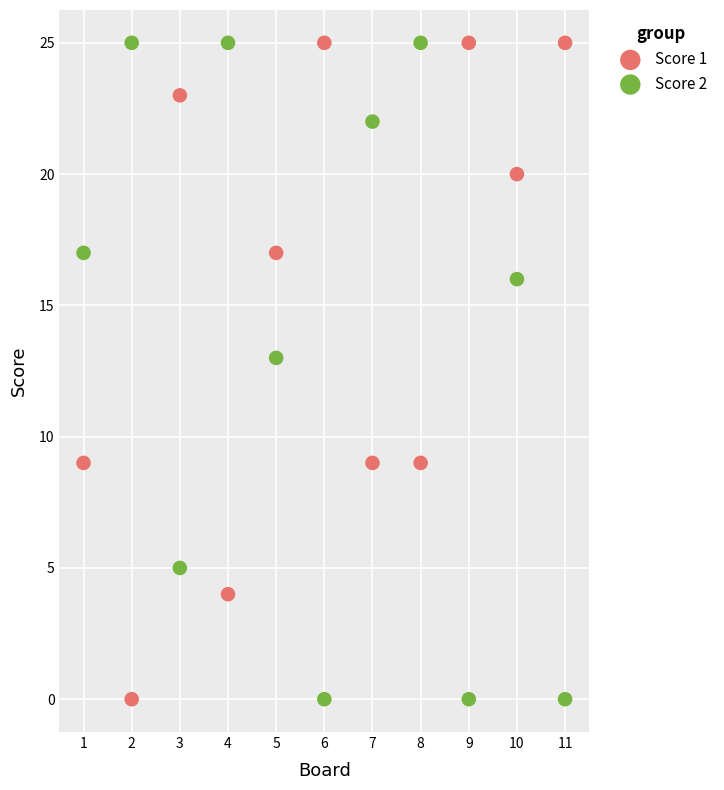

What is the X range (max minus min) for the scatter plot?

10